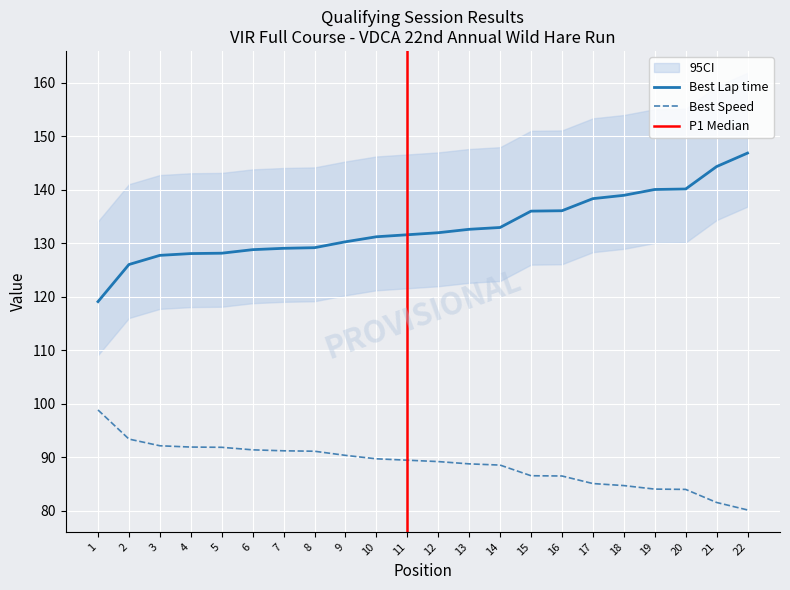

The Best Speed series shows 41.9 at 8. True or false?

False